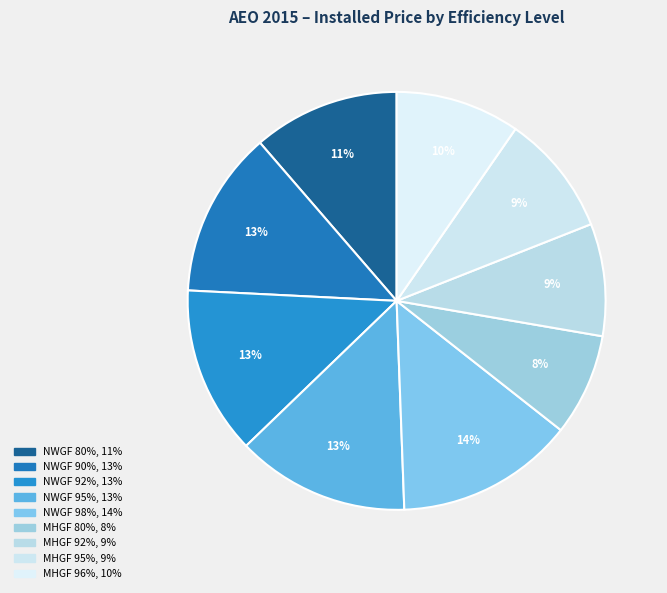

Is MHGF 96% the majority of the pie?

No